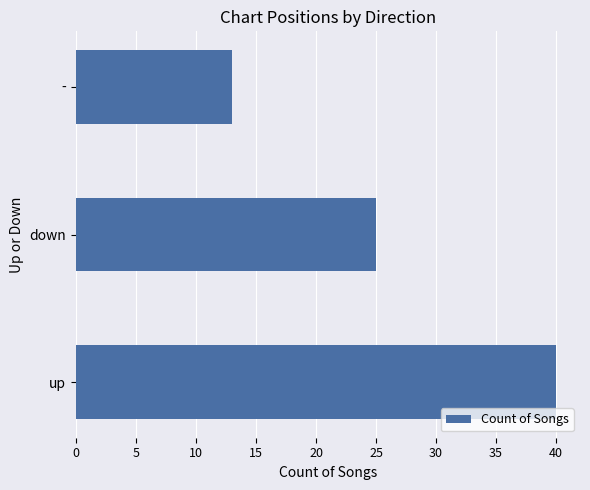

What is the difference between the maximum and second lowest values?

15